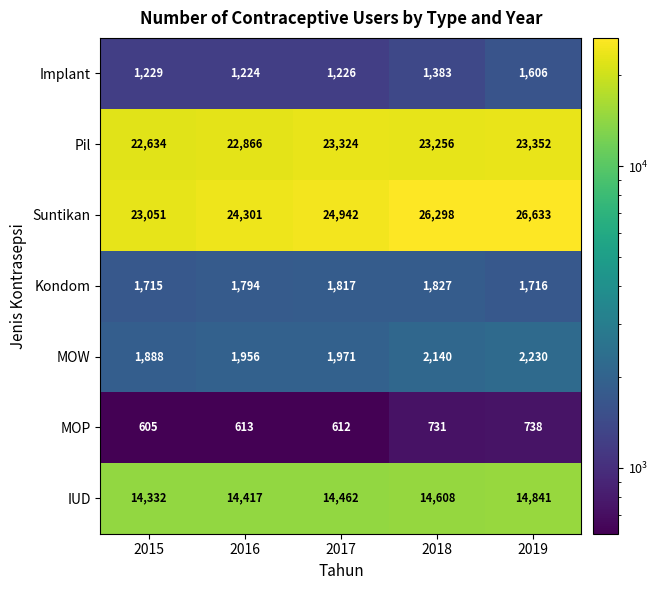

What is the approximate value of Kondom at 2018, to the nearest 5?

1825